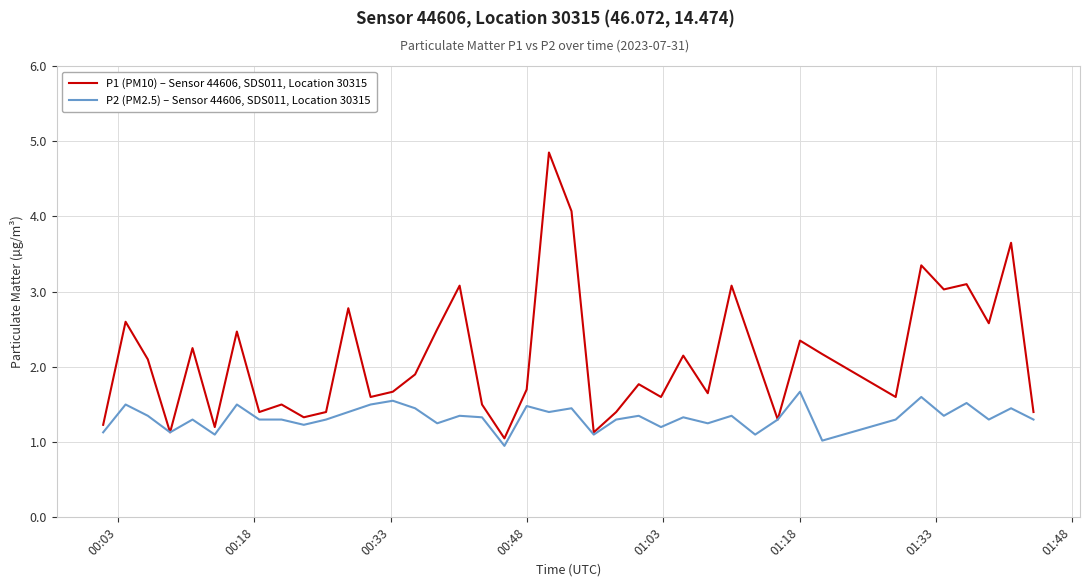

Rank the series by their average value, from highest to lowest.

P1 (PM10) – Sensor 44606, SDS011, Location 30315, P2 (PM2.5) – Sensor 44606, SDS011, Location 30315